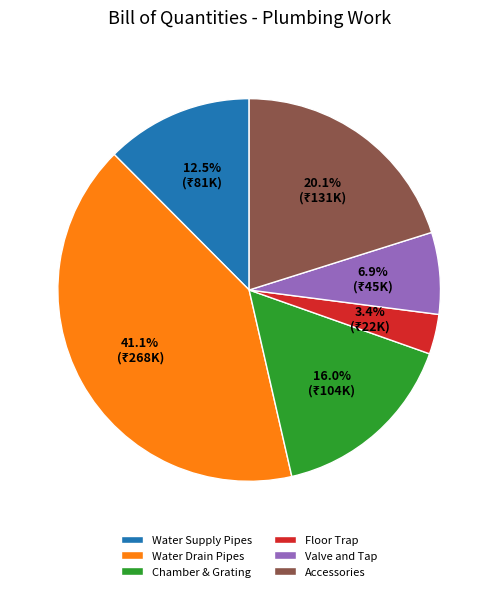

Is Valve and Tap the majority of the pie?

No